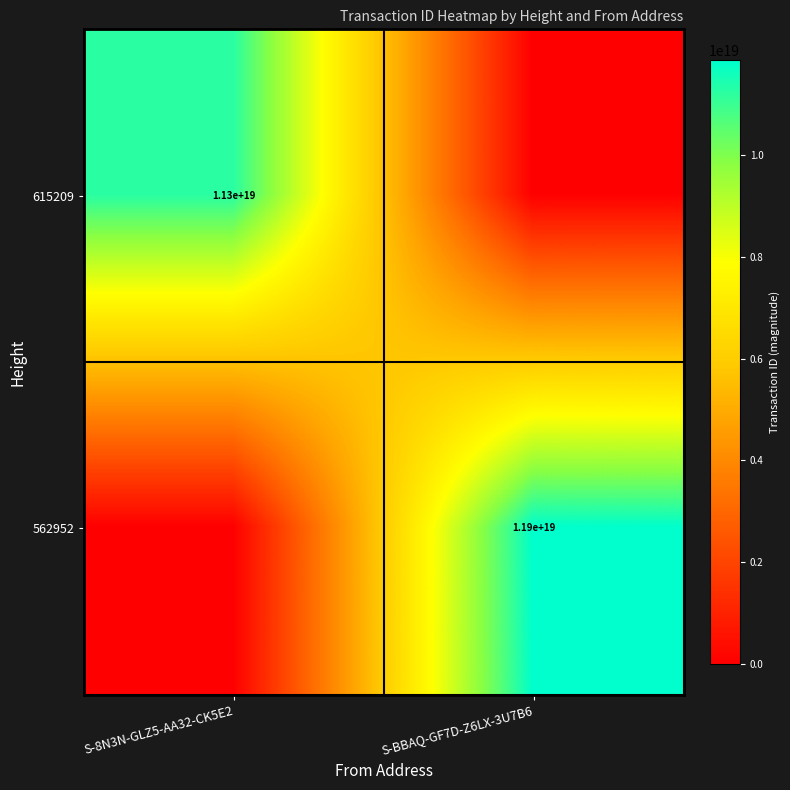

At which category is the sum across all series the highest?

S-BBAQ-GF7D-Z6LX-3U7B6